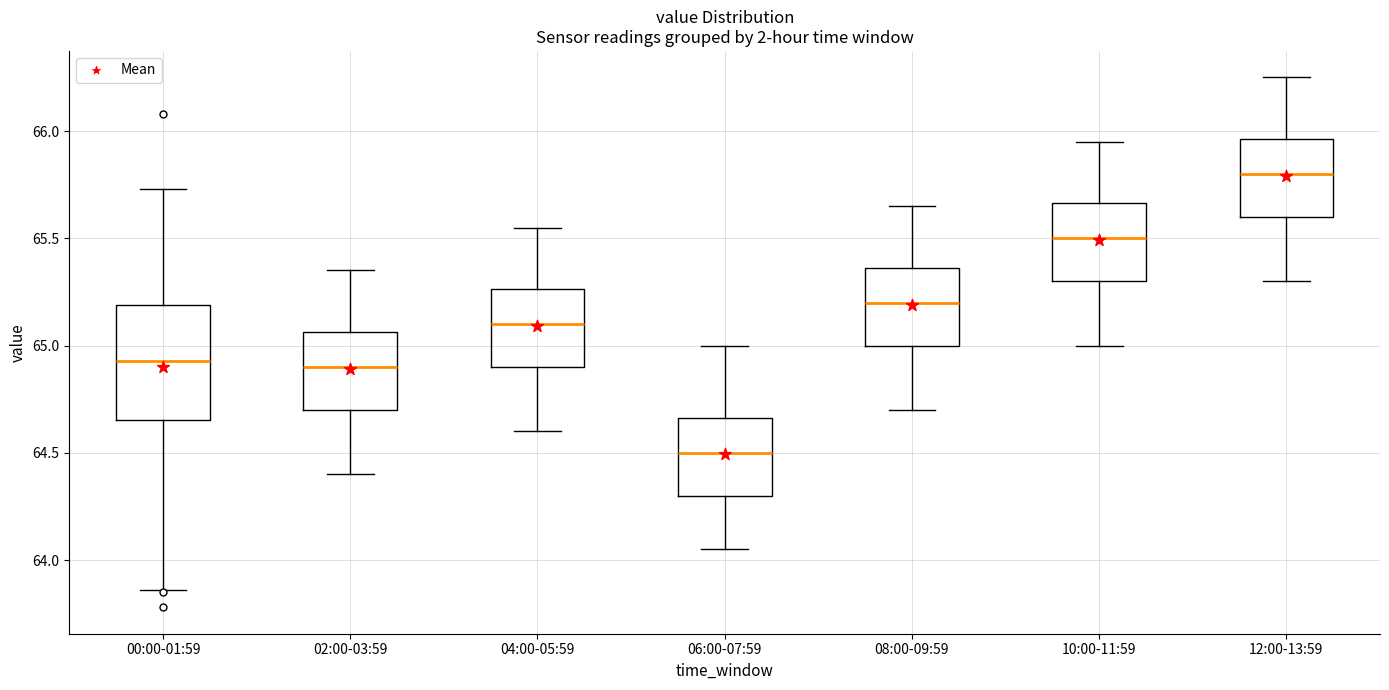

Where is the upper edge of the box for 08:00-09:59 on the y-axis? The values are not printed on the chart, so give them approximately, as read against the axis.

65.35